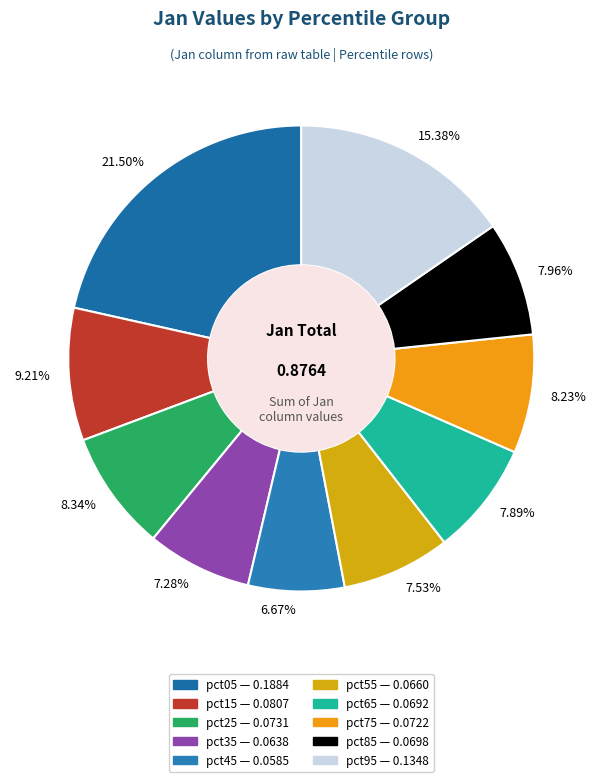

Count the number of slices in the pie.

10